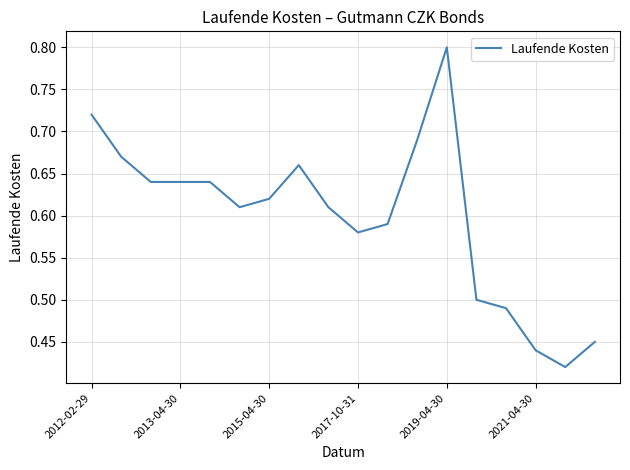

What is the greatest value displayed?

0.8